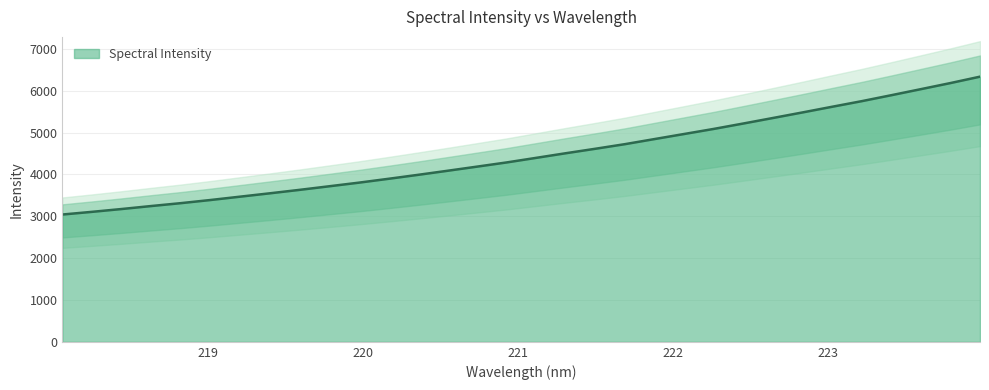

What value does the data have at 223.9802?

6335.6